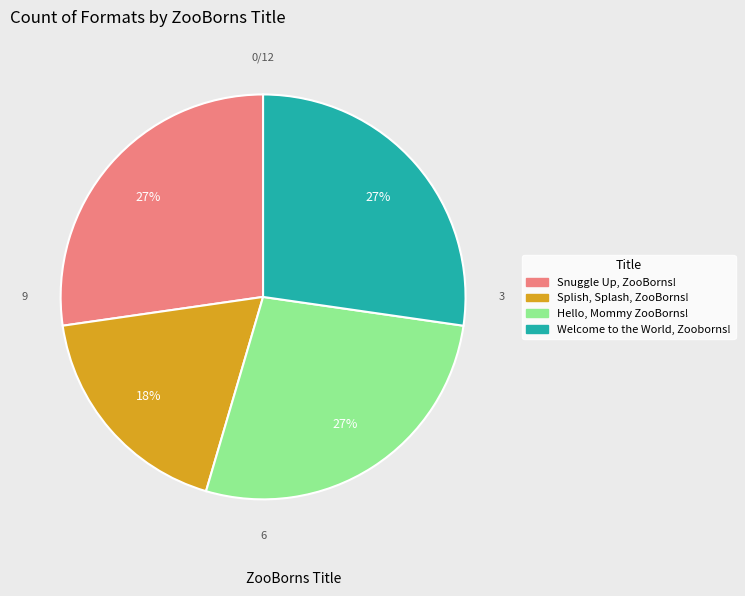

To the nearest percent, what is the average slice percentage?

25%